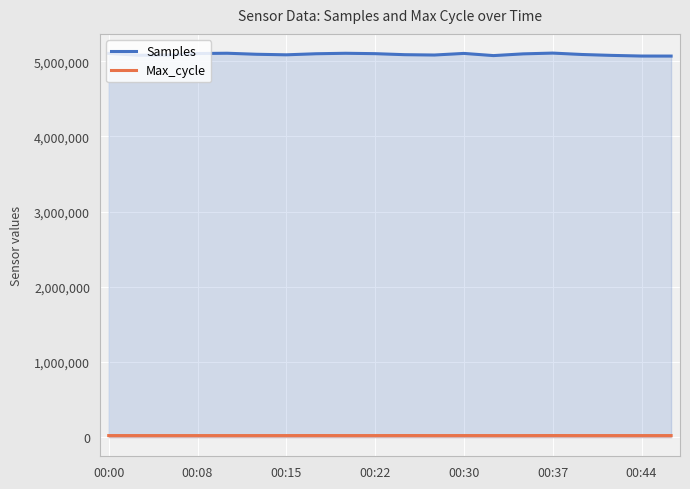

What is the sum of all Samples values?

101842725